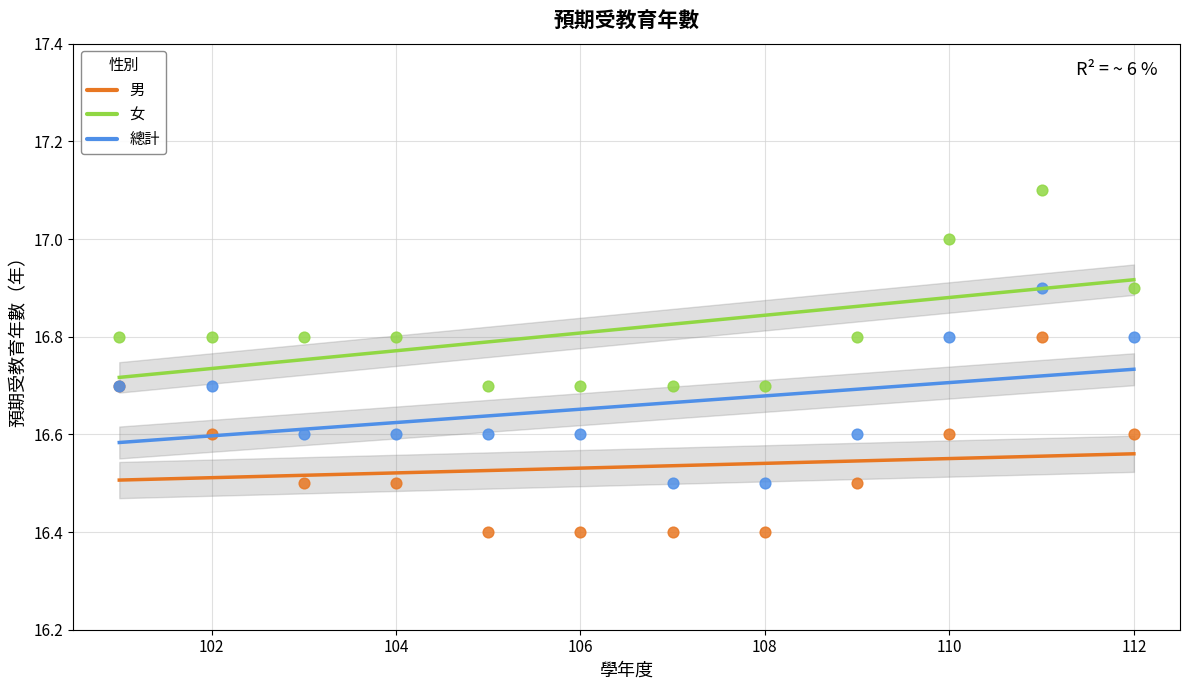

Which series reaches the maximum Y coordinate?

女